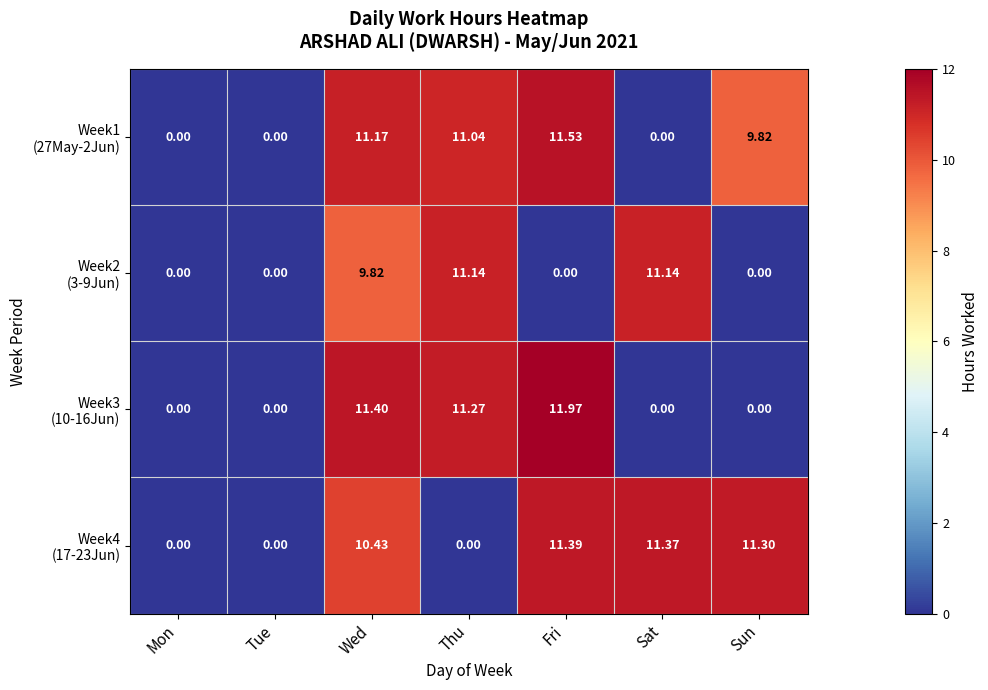

Which label corresponds to the largest value in the chart?

Fri